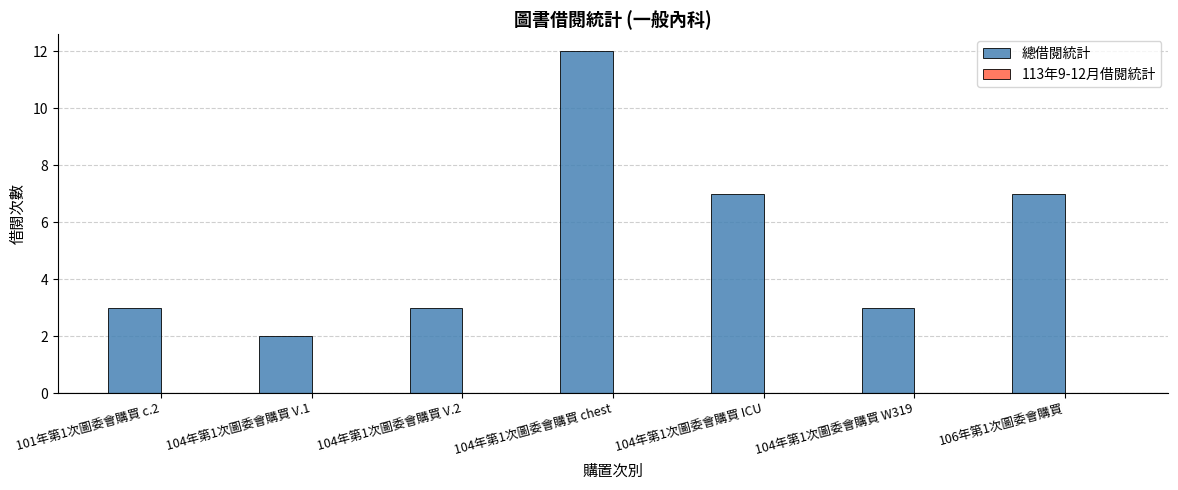

What position from the right is 104年第1次圖委會購買 chest?

4